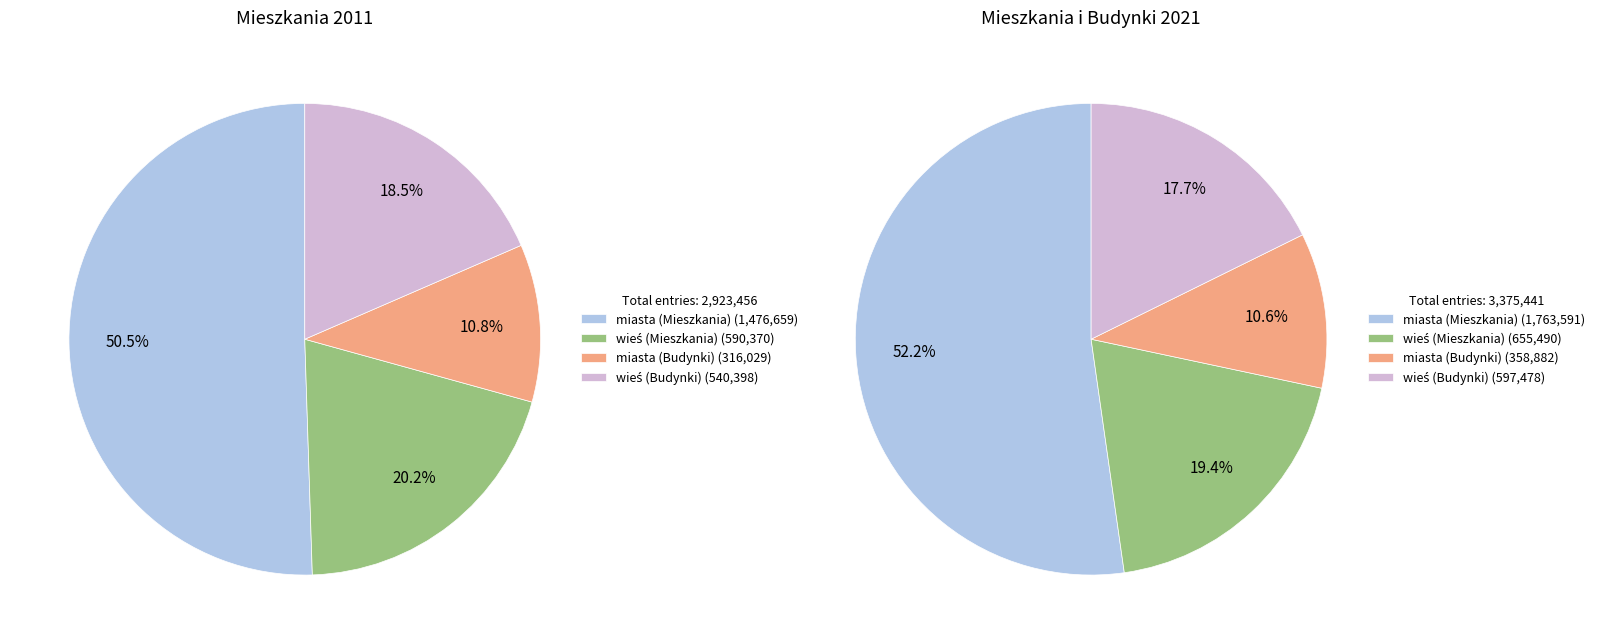

What is the smallest slice in the pie chart?

miasta (Budynki)